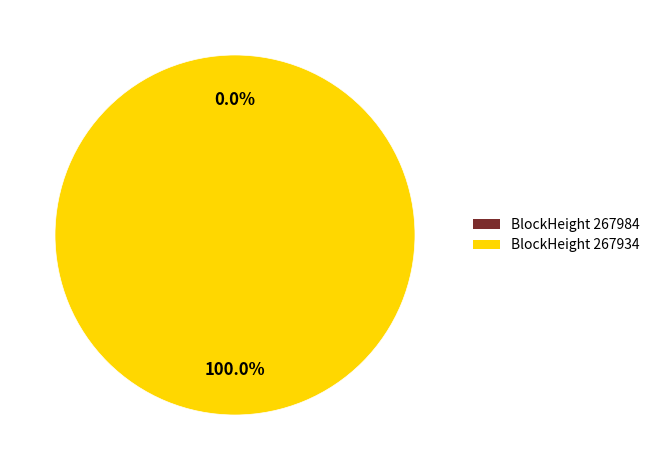

Between 267934 and 267984, which is larger?

267934